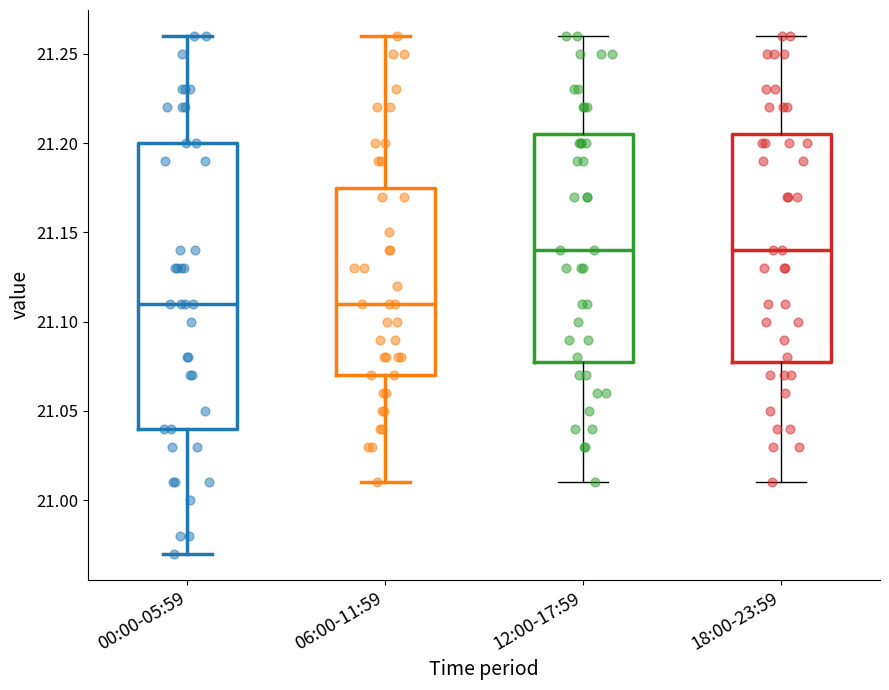

Reading left to right, read every box against the y-axis: the position of its median line, the range the box covers, and the ends of its whiskers. The values are not printed on the chart, so give them approximately, as read against the axis.

00:00-05:59: median 21.110, box 21.040 to 21.200, whiskers 20.970 to 21.260
06:00-11:59: median 21.110, box 21.070 to 21.175, whiskers 21.010 to 21.260
12:00-17:59: median 21.140, box 21.080 to 21.205, whiskers 21.010 to 21.260
18:00-23:59: median 21.140, box 21.080 to 21.205, whiskers 21.010 to 21.260